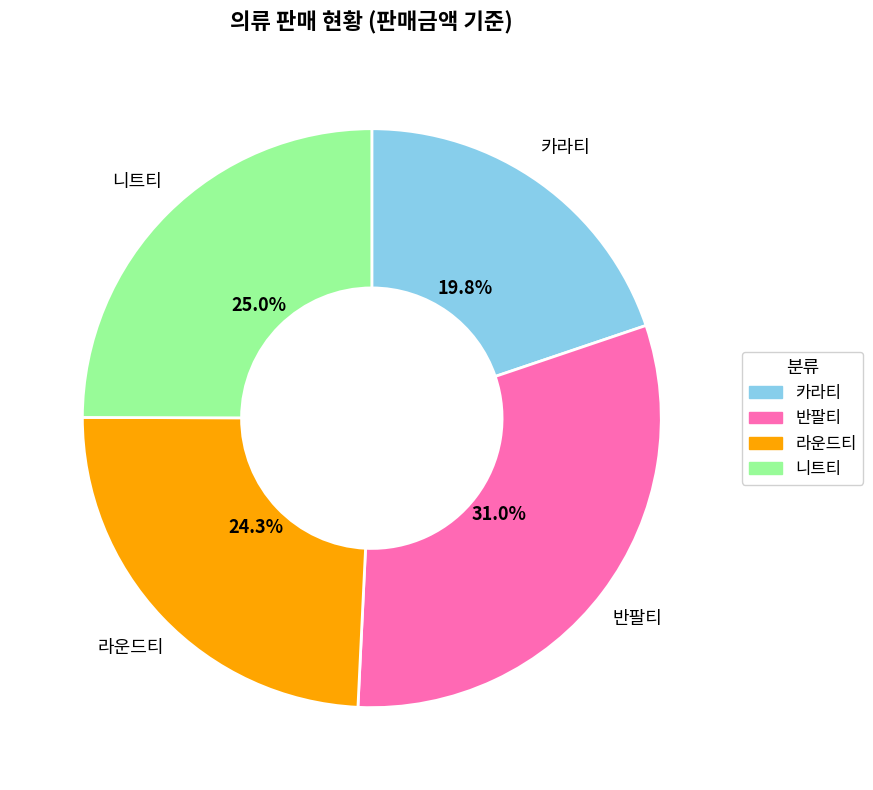

The 니트티 slice represents 11% of the pie. True or false?

False